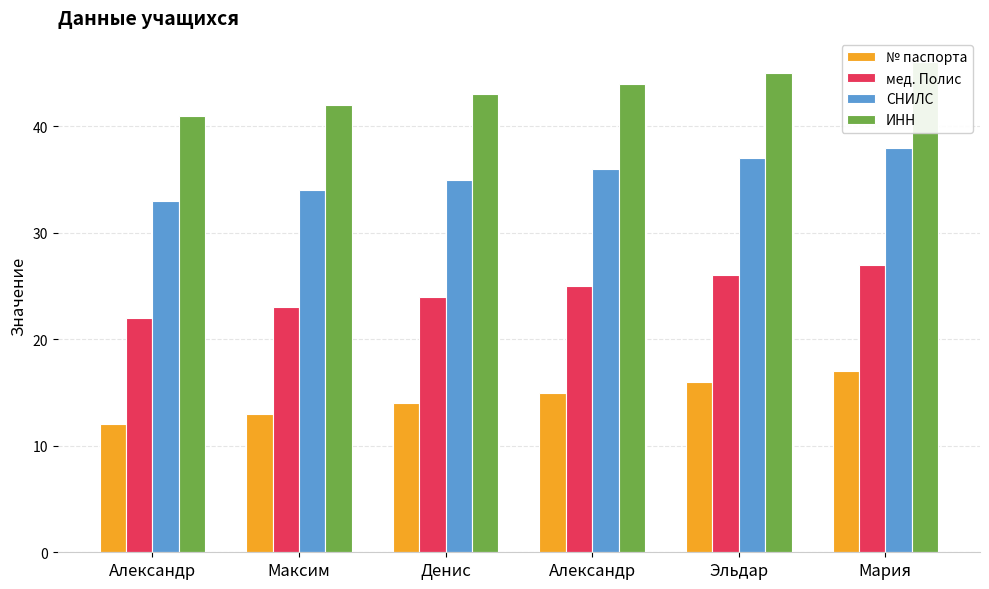

What is the approximate value of ИНН at Максим?

42